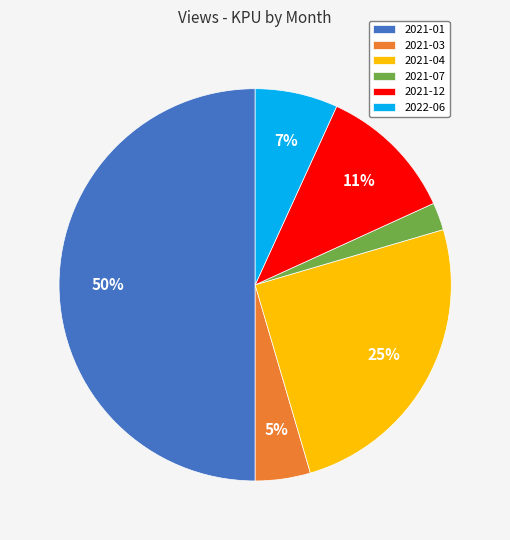

To the nearest percent, what is the combined percentage of 2021-12 and 2021-01?

61%